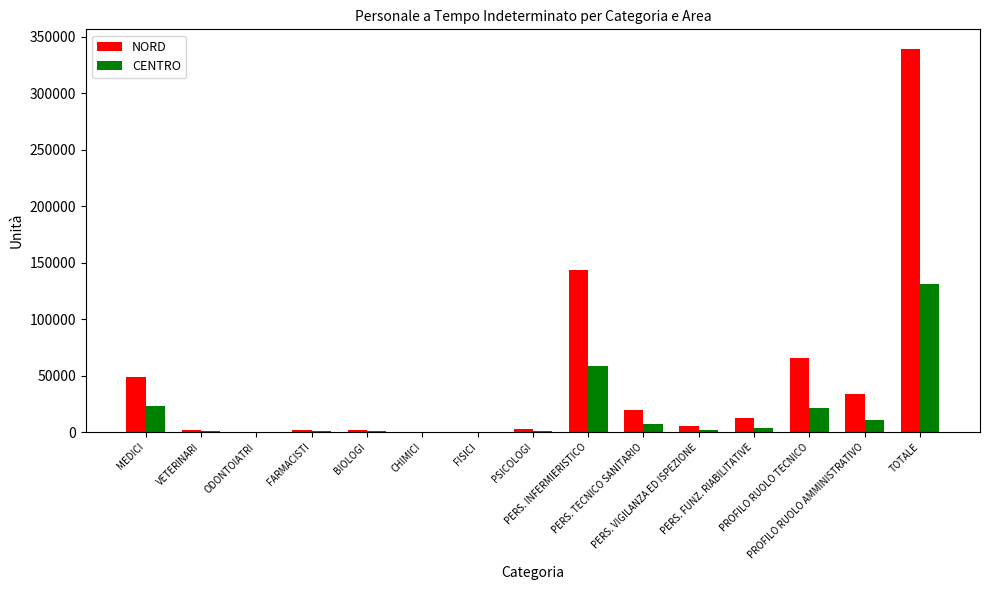

At which label does NORD first exceed 5309?

MEDICI